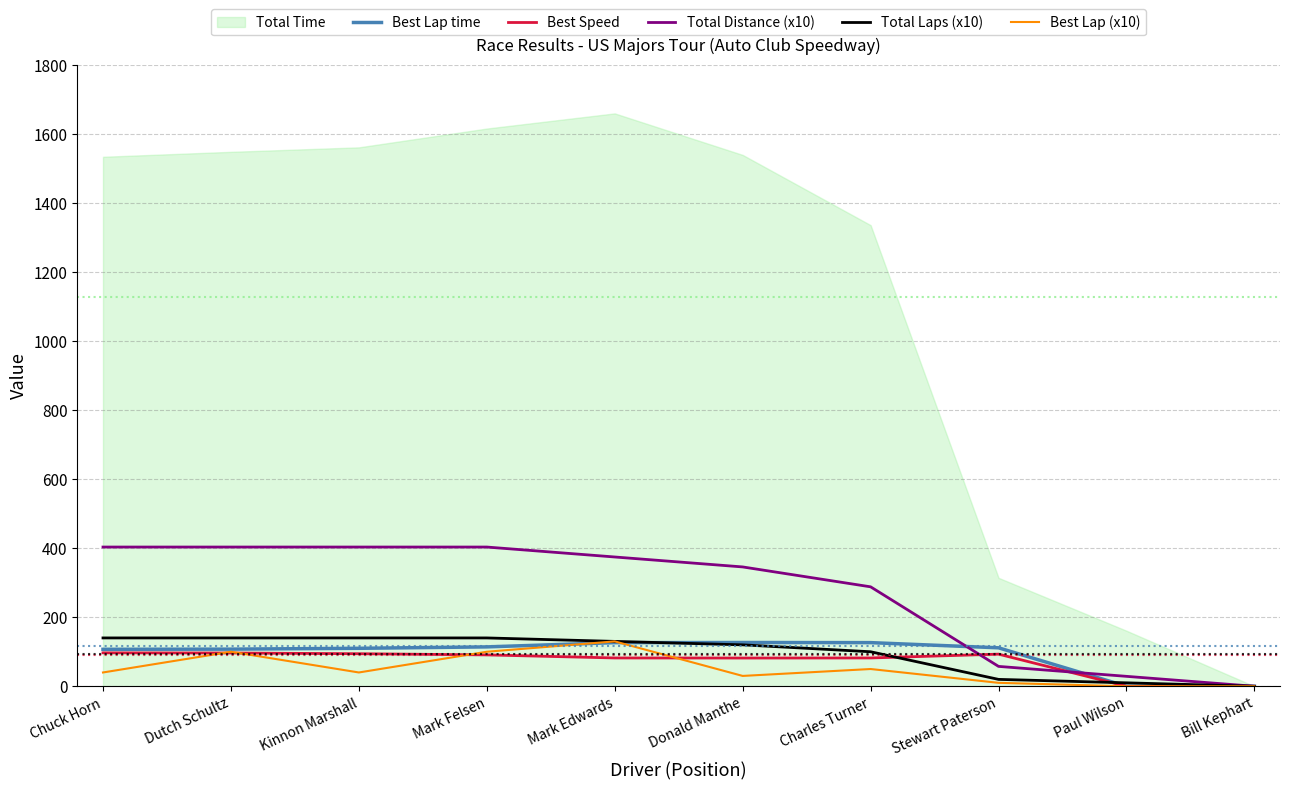

What position from the right is Donald Manthe?

5